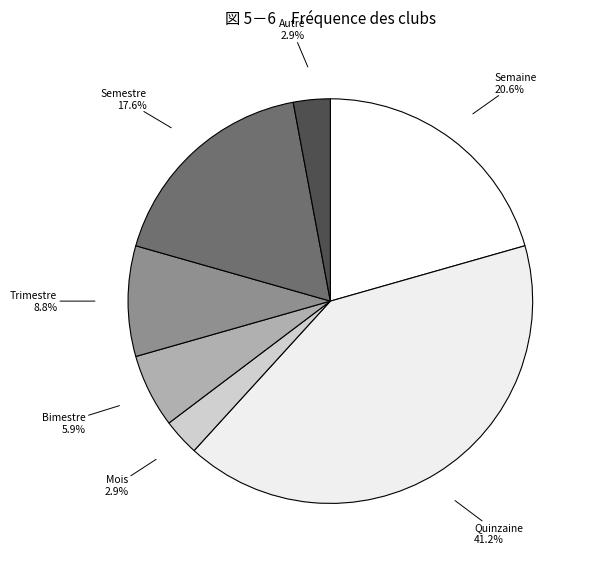

Is Mois the majority of the pie?

No